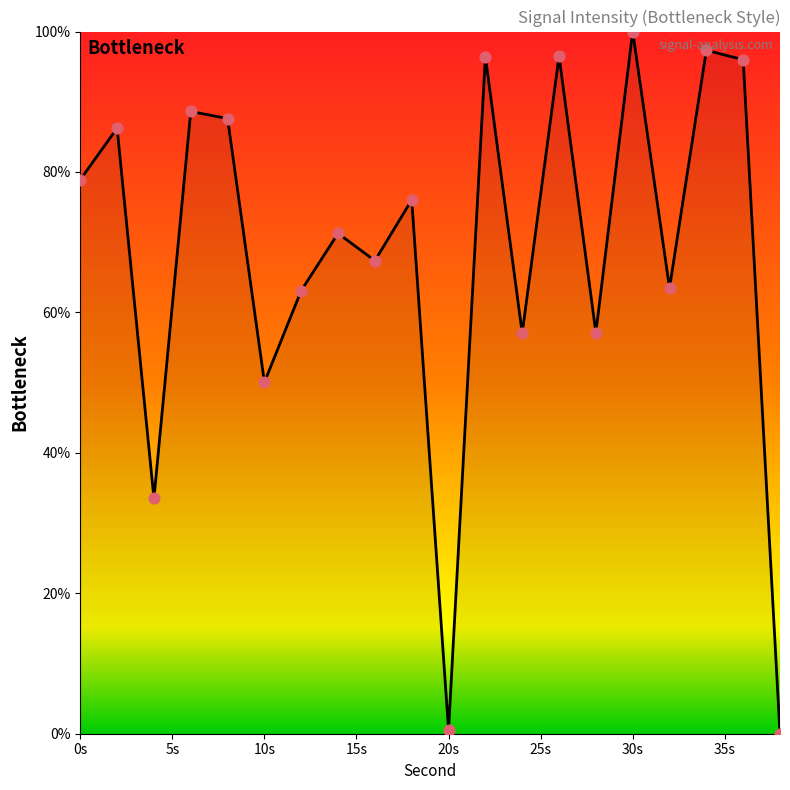

What is the maximum value shown in the chart?

100.0